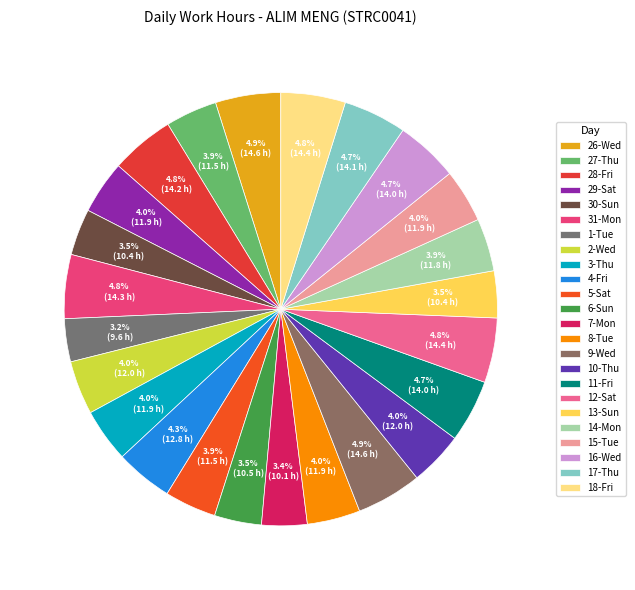

Combined, do 4-Fri and 8-Tue account for over 50%?

No